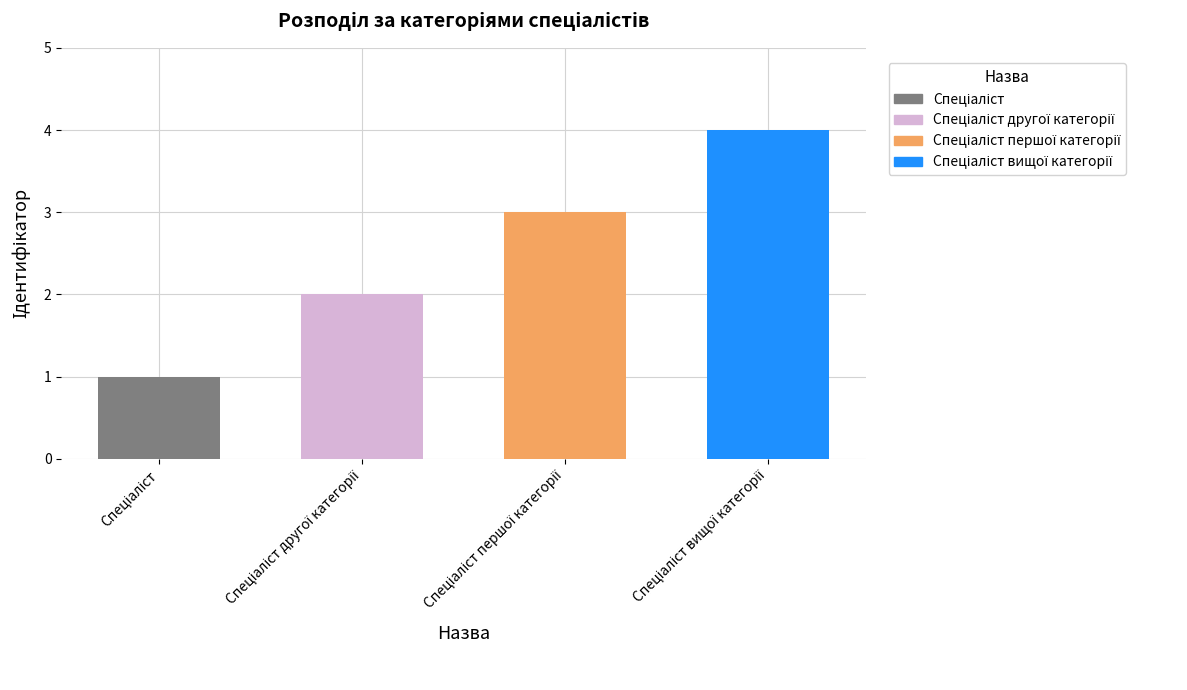

What is the sum of all values?

10